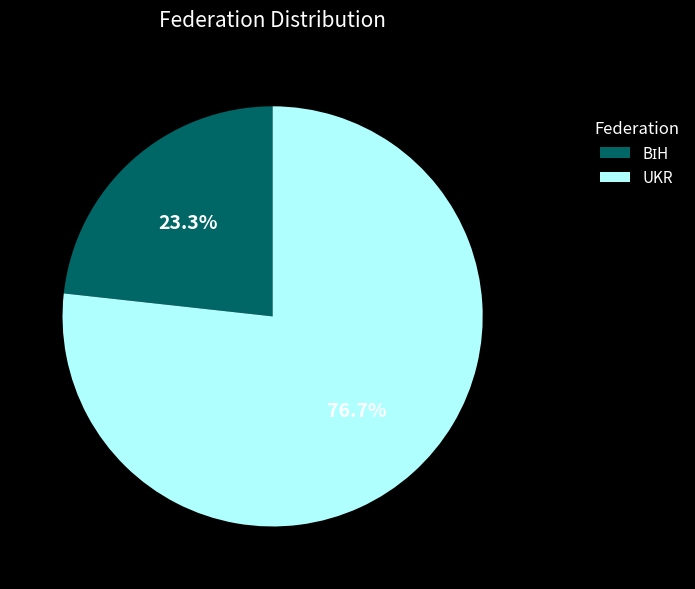

How many slices are in this pie chart?

2